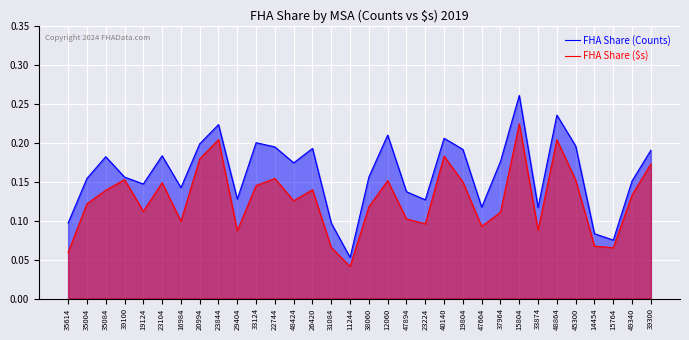

True or false: FHA Share (Counts) has a value of 0.2 at 40140.

True